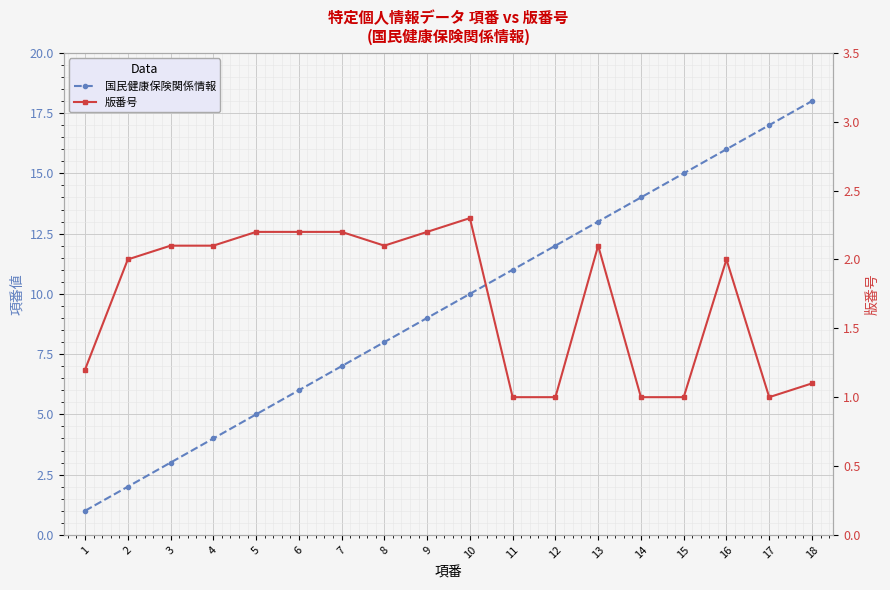

Reading right to left, what are all the values shown in this chart?

国民健康保険関係情報: 18.0	17.0	16.0	15.0	14.0	13.0	12.0	11.0	10.0	9.0	8.0	7.0	6.0	5.0	4.0	3.0	2.0	1.0
版番号: 1.1	1.0	2.0	1.0	1.0	2.1	1.0	1.0	2.3	2.2	2.1	2.2	2.2	2.2	2.1	2.1	2.0	1.2